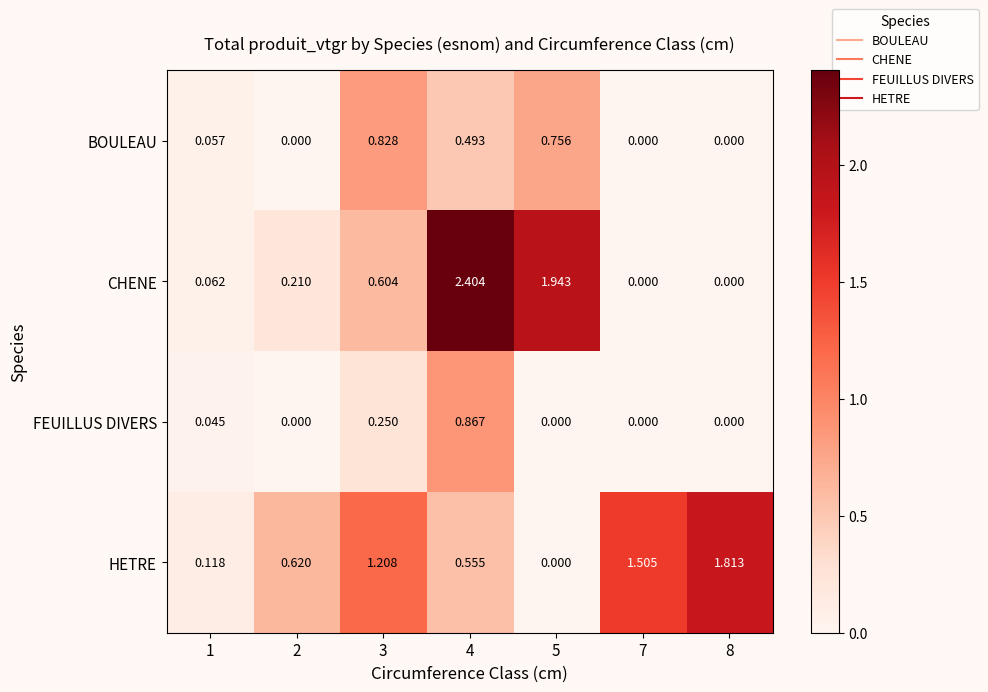

Count the number of data series in this chart.

4